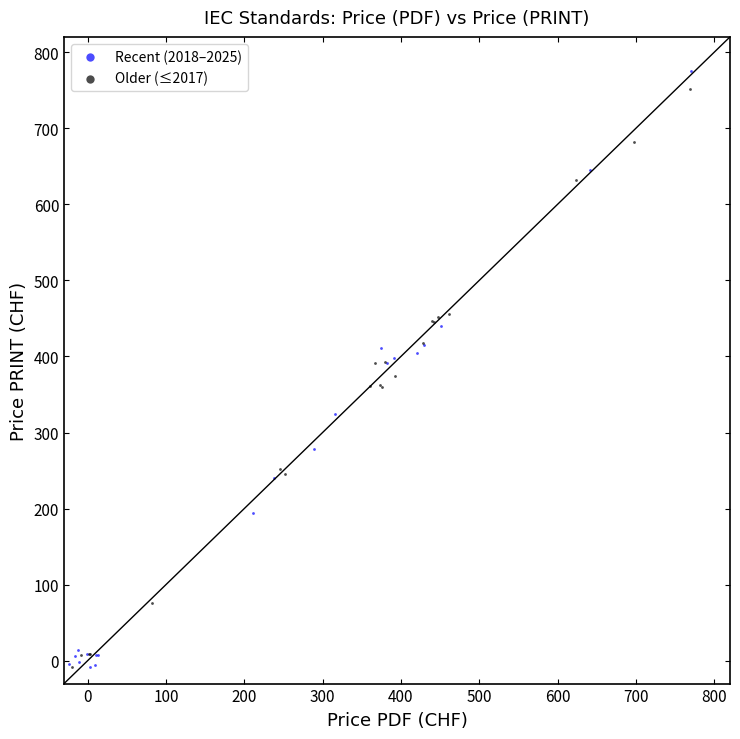

Which series has the widest spread of Y values?

Recent (2018–2025)